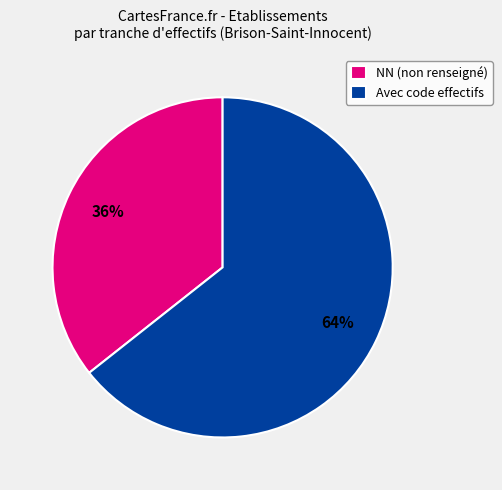

Between Avec code effectifs and NN (non renseigné), which is larger?

Avec code effectifs